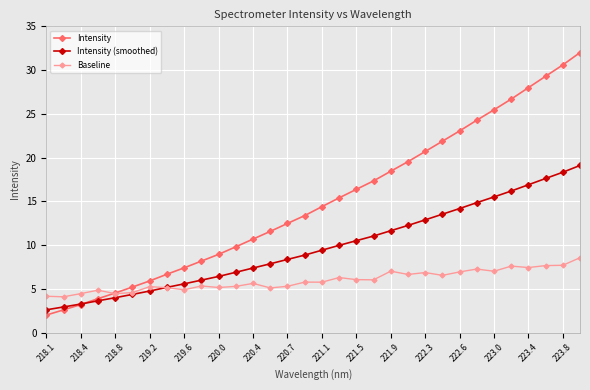

Which series has the largest range (max minus min)?

Intensity